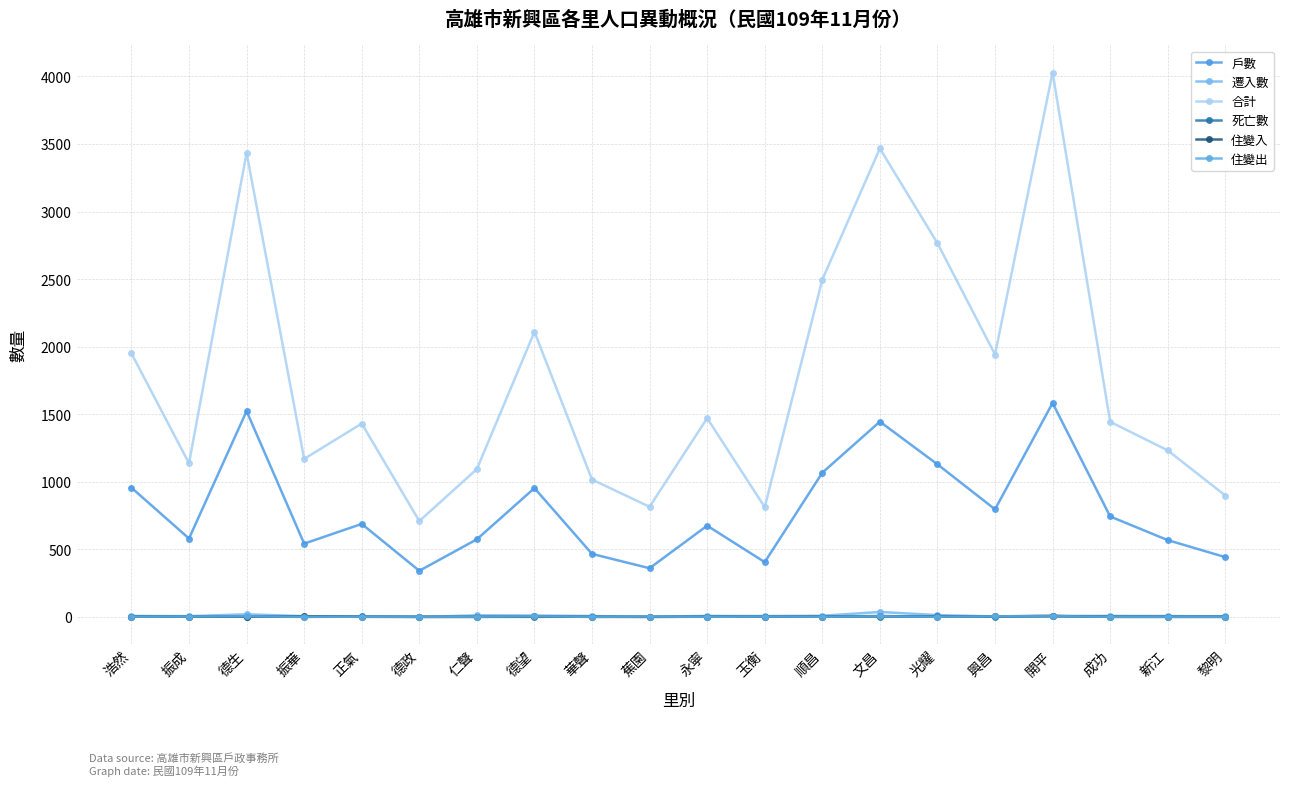

What is the label of the 10th point from the right?

永寧